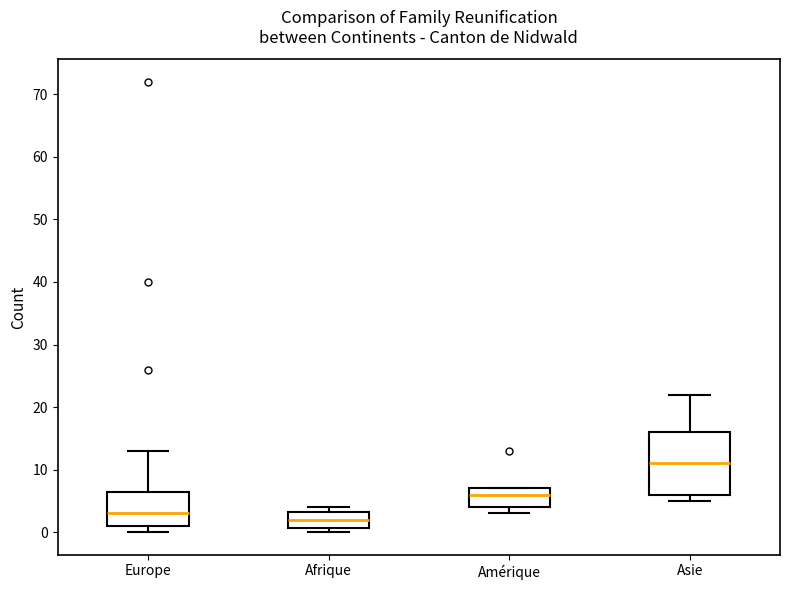

Which box's median line is the highest?

Asie